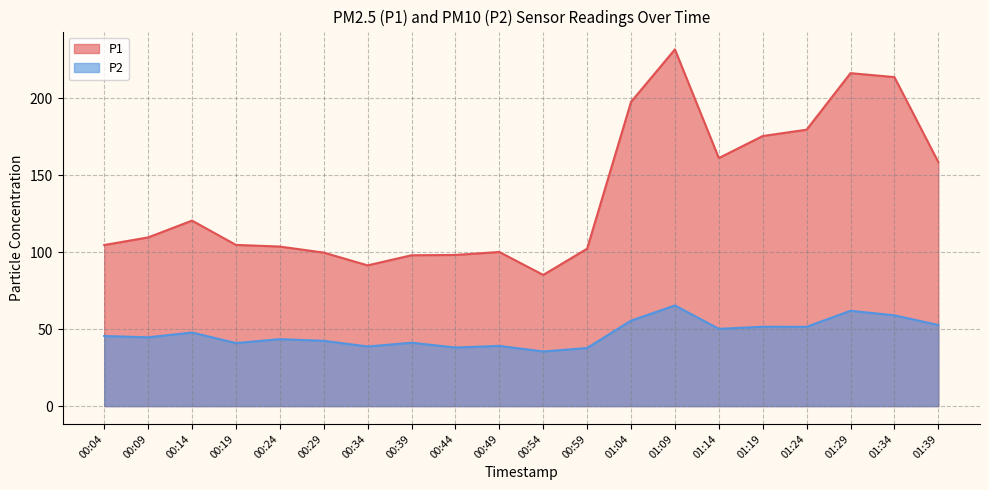

The value of P2 at 00:49 is 39.1. True or false?

True